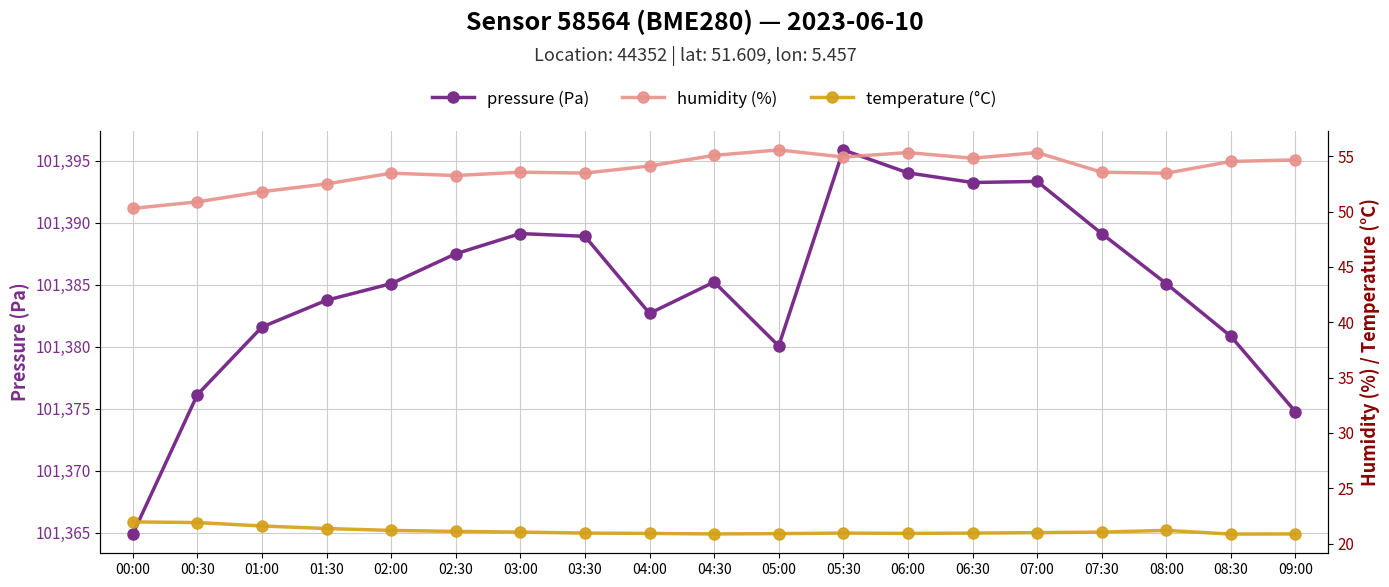

How many interior local peaks does the humidity (%) series have?

5